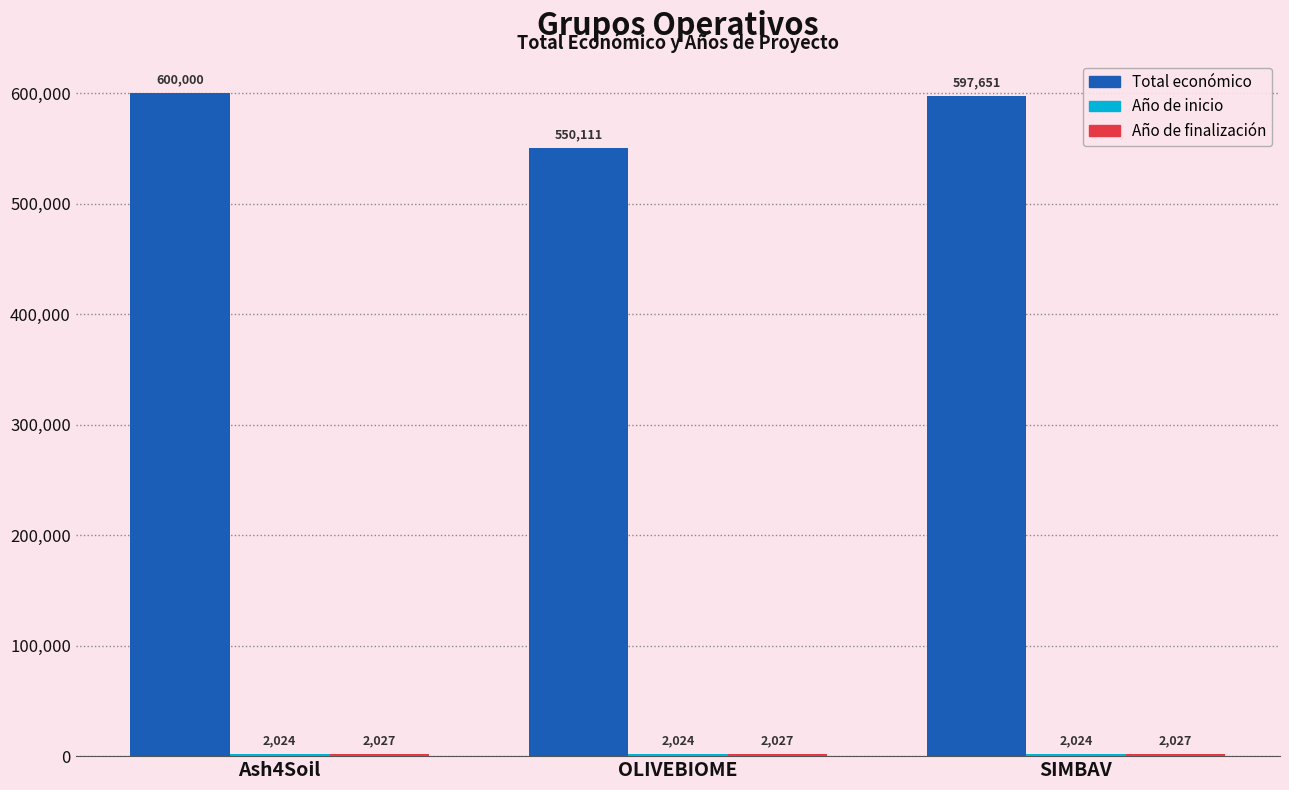

Which series has the largest range (max minus min)?

Total económico